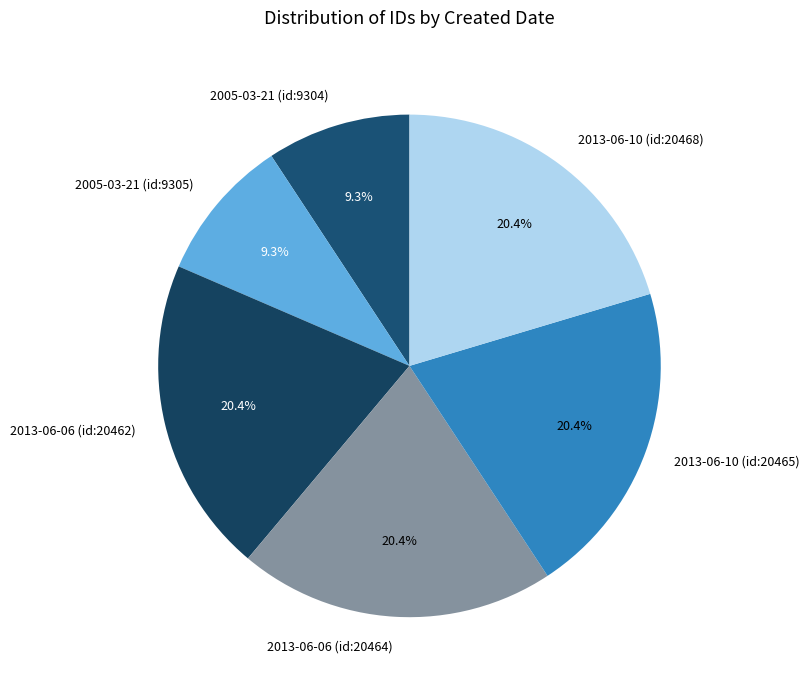

Does 2005-03-21 (id:9305) account for over 50% of the chart?

No